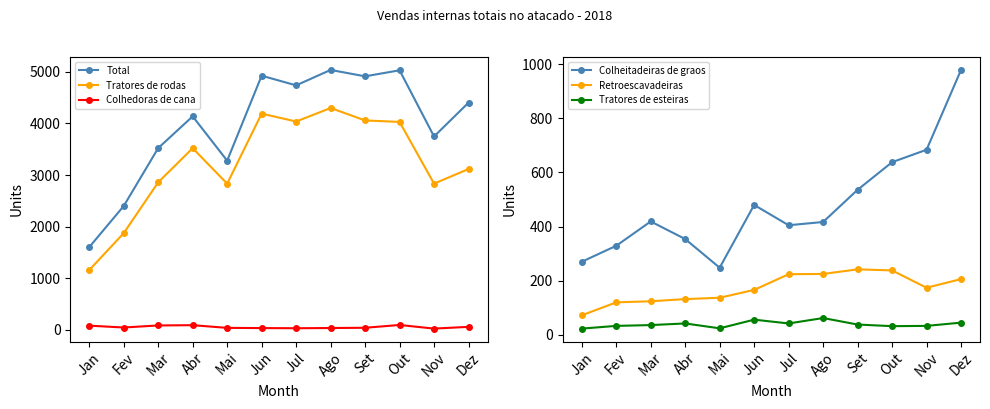

List the series in order of their peak value, highest first.

Total, Tratores de rodas, Colheitadeiras de graos, Retroescavadeiras, Colhedoras de cana, Tratores de esteiras